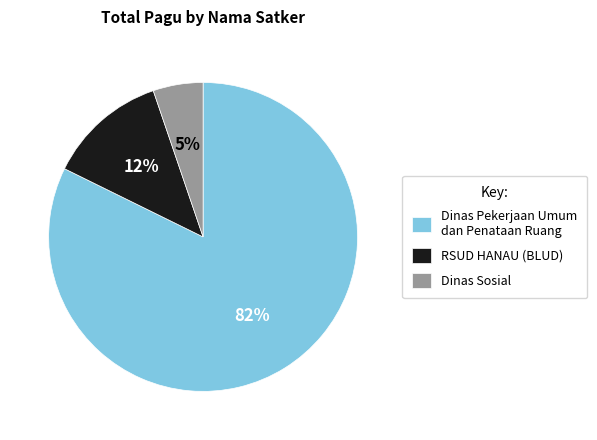

To the nearest percent, what is the average slice percentage?

33%